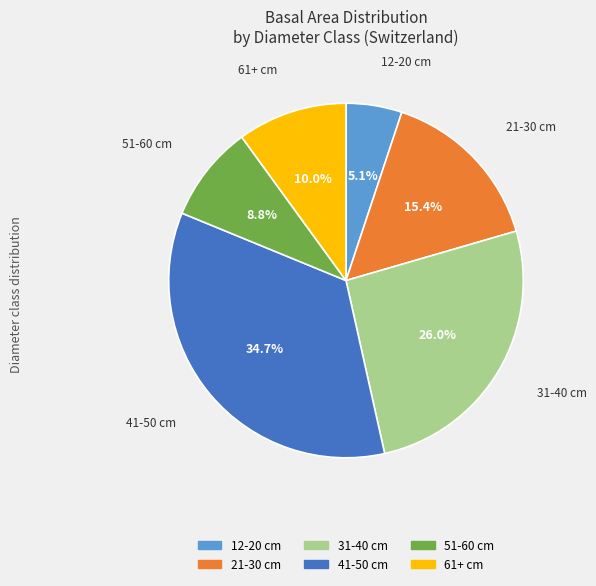

To the nearest percent, what percentage of the pie is 21-30 cm?

15%